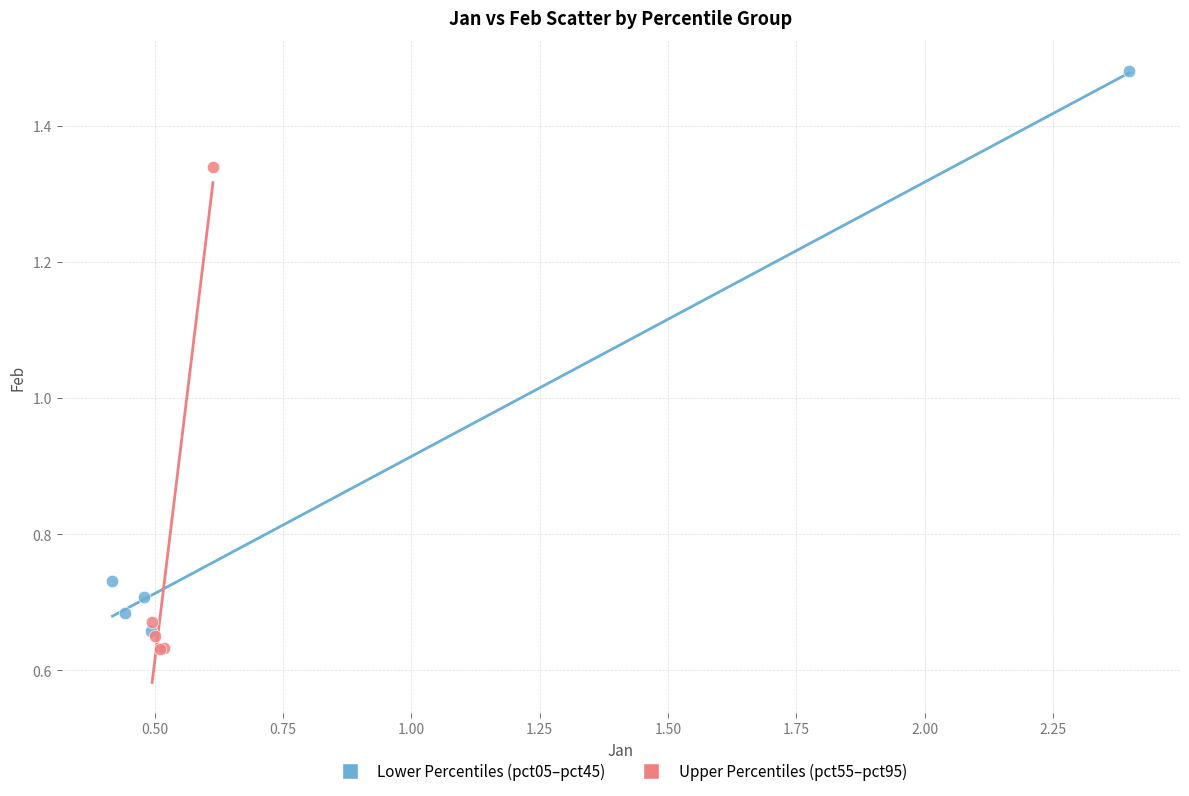

Which series contains the highest Y value?

Lower Percentiles (pct05–pct45)